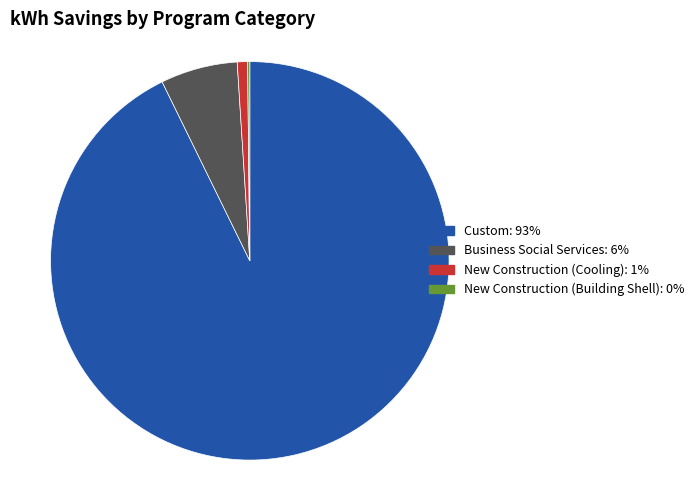

Does any single category account for the majority?

Yes